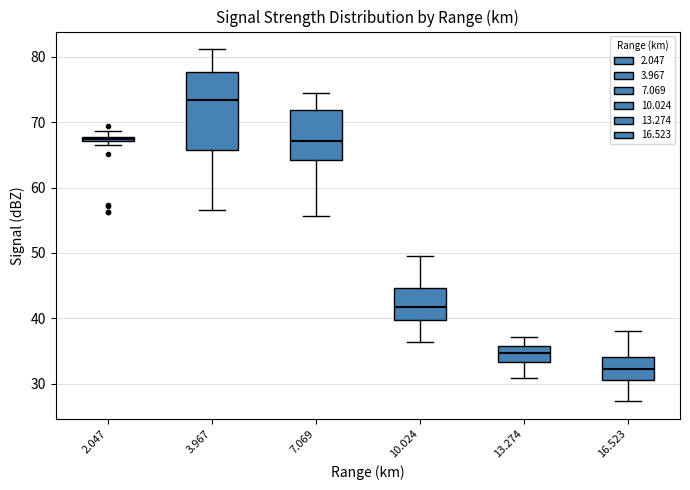

Which box has the lowest median line?

16.523